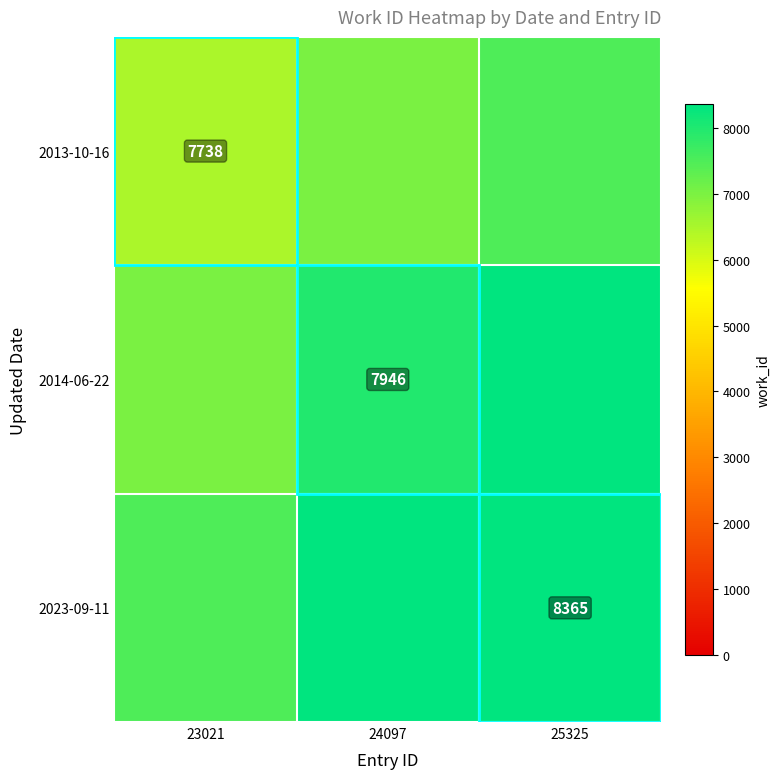

Is it true that 2013-10-16 equals 7738 at 23021?

True